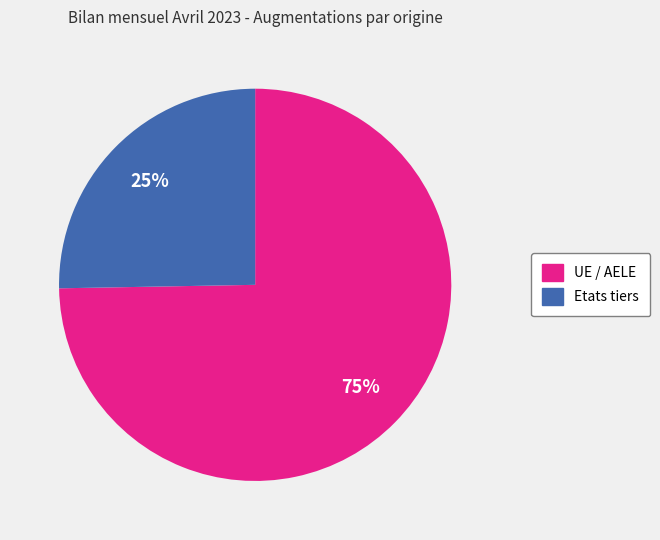

To the nearest percent, what is the combined percentage of Etats tiers and UE / AELE?

100%